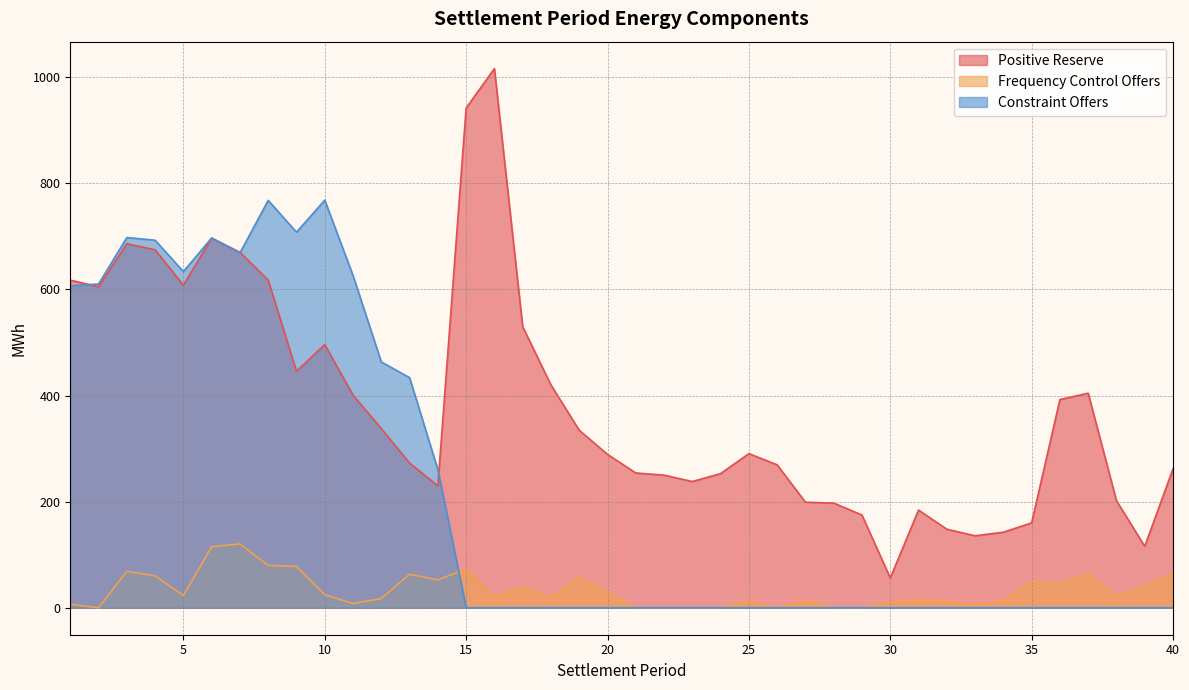

Which category has the lowest value in the Frequency Control Offers series?

2